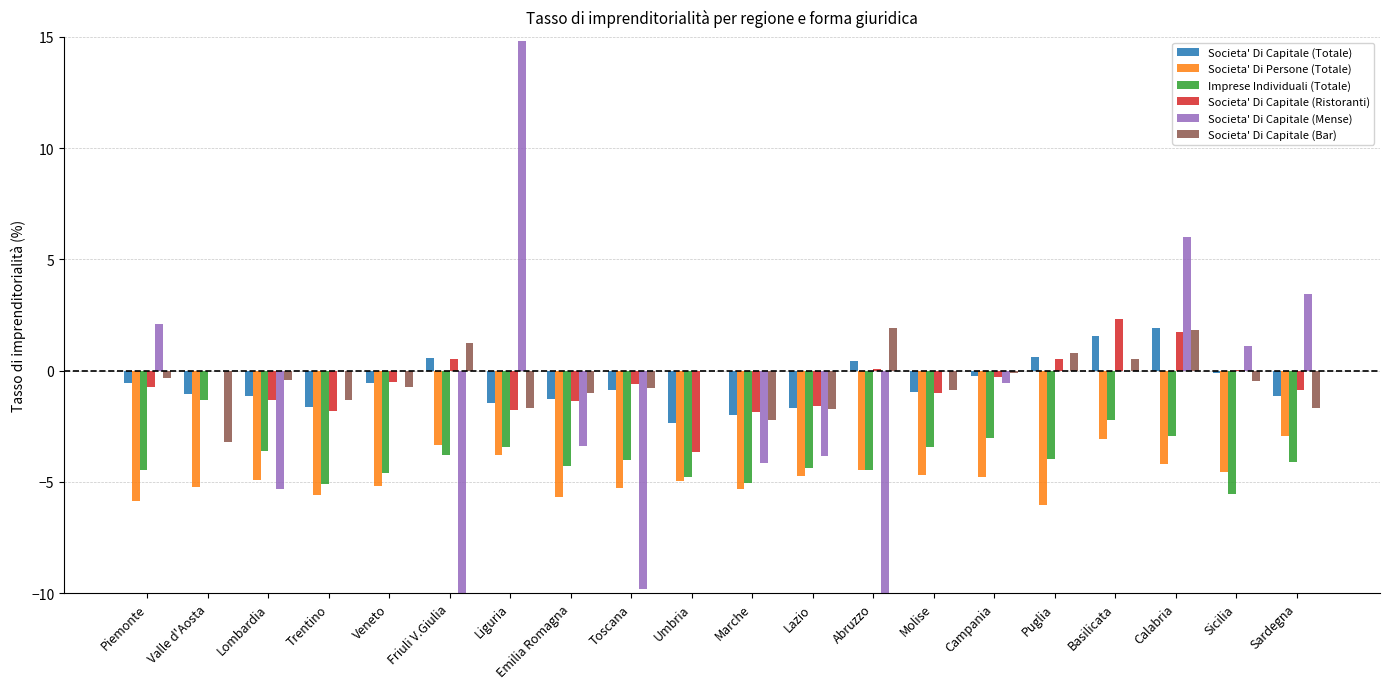

Where is Societa' Di Capitale (Ristoranti) nearest to the value 0?

Valle d'Aosta